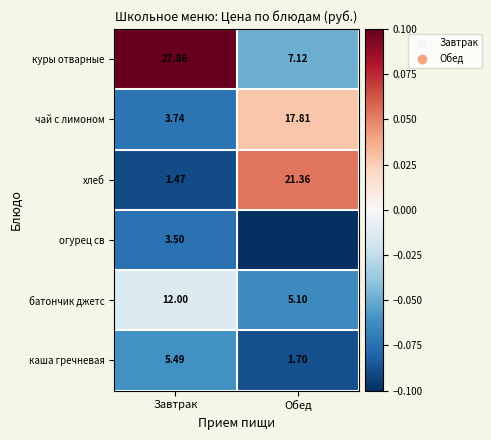

Which category has the lowest value in the батончик джетс series?

Обед